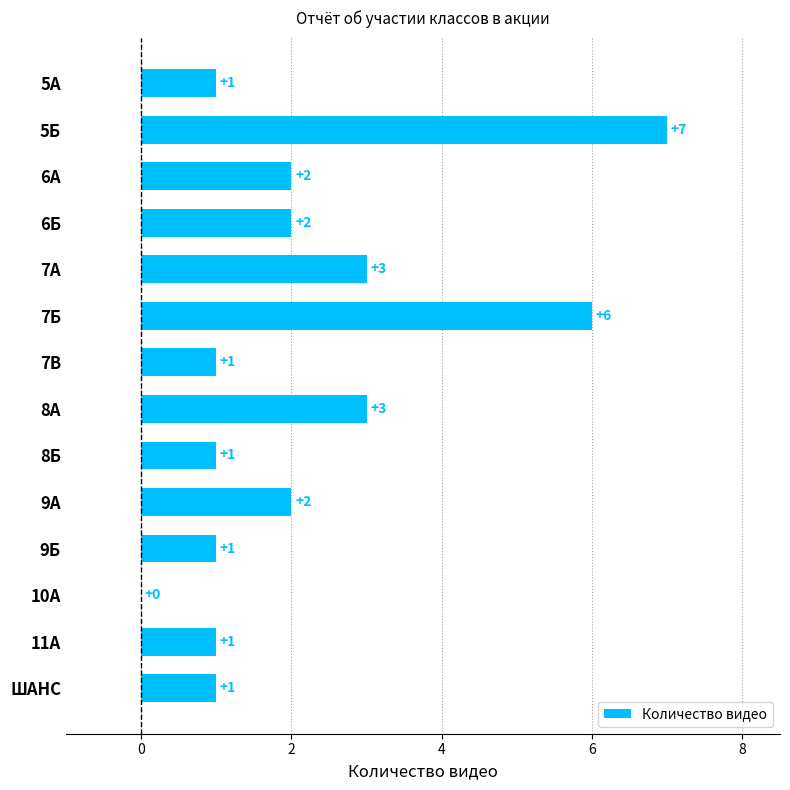

Is it true that the value at 7Б is 9?

False